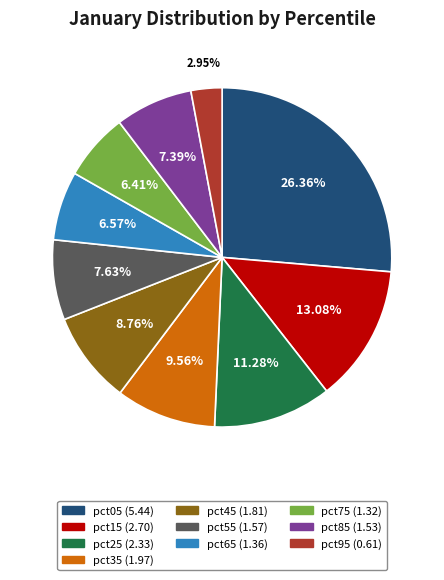

What is the ratio of the value at pct55 to the value at pct75?

1.2